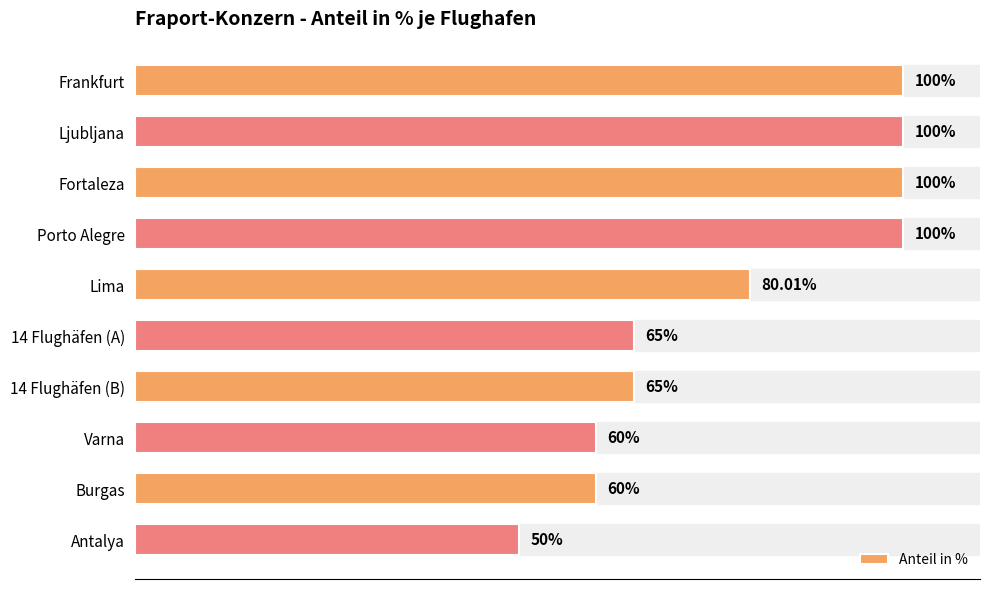

What is the label of the 6th bar from the bottom?

Lima